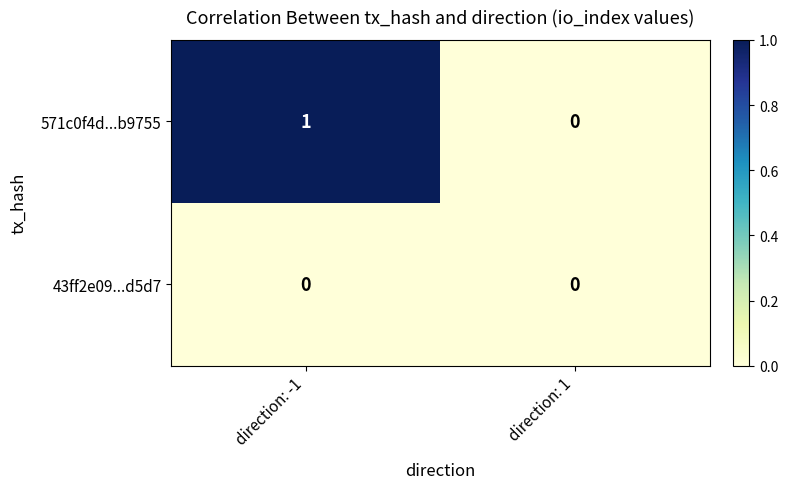

Between direction: -1 and direction: 1, which series saw the biggest shift?

571c0f4d...b9755